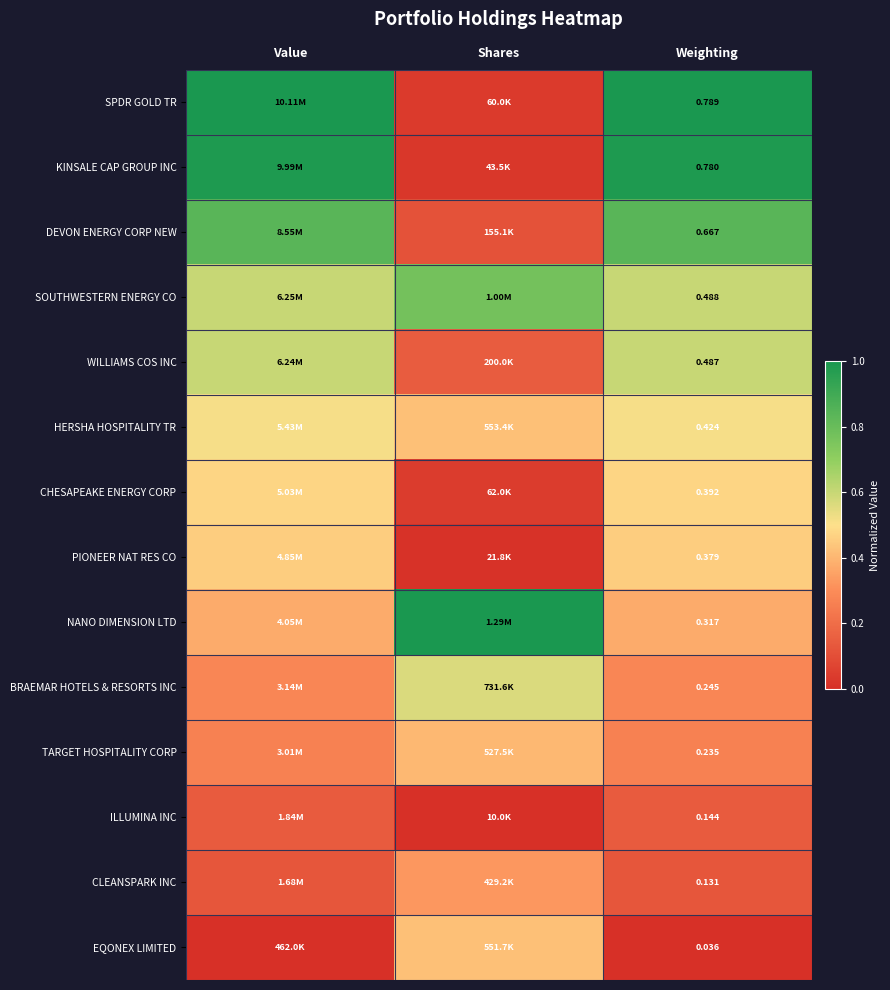

At Weighting, list the series in order from smallest to largest.

EQONEX LIMITED, CLEANSPARK INC, ILLUMINA INC, TARGET HOSPITALITY CORP, BRAEMAR HOTELS & RESORTS INC, NANO DIMENSION LTD, PIONEER NAT RES CO, CHESAPEAKE ENERGY CORP, HERSHA HOSPITALITY TR, WILLIAMS COS INC, SOUTHWESTERN ENERGY CO, DEVON ENERGY CORP NEW, KINSALE CAP GROUP INC, SPDR GOLD TR